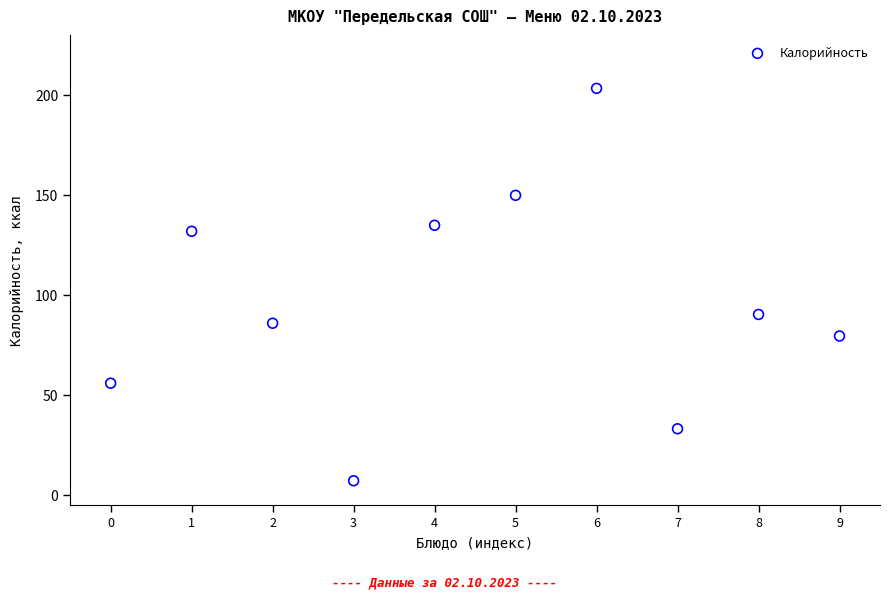

What Y value in the scatter plot is closest to 105?

90.4